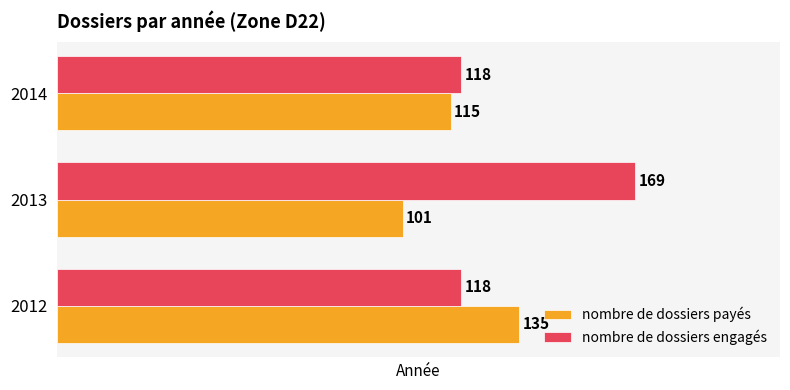

Rank the series by their maximum value, from lowest to highest.

nombre de dossiers payés, nombre de dossiers engagés